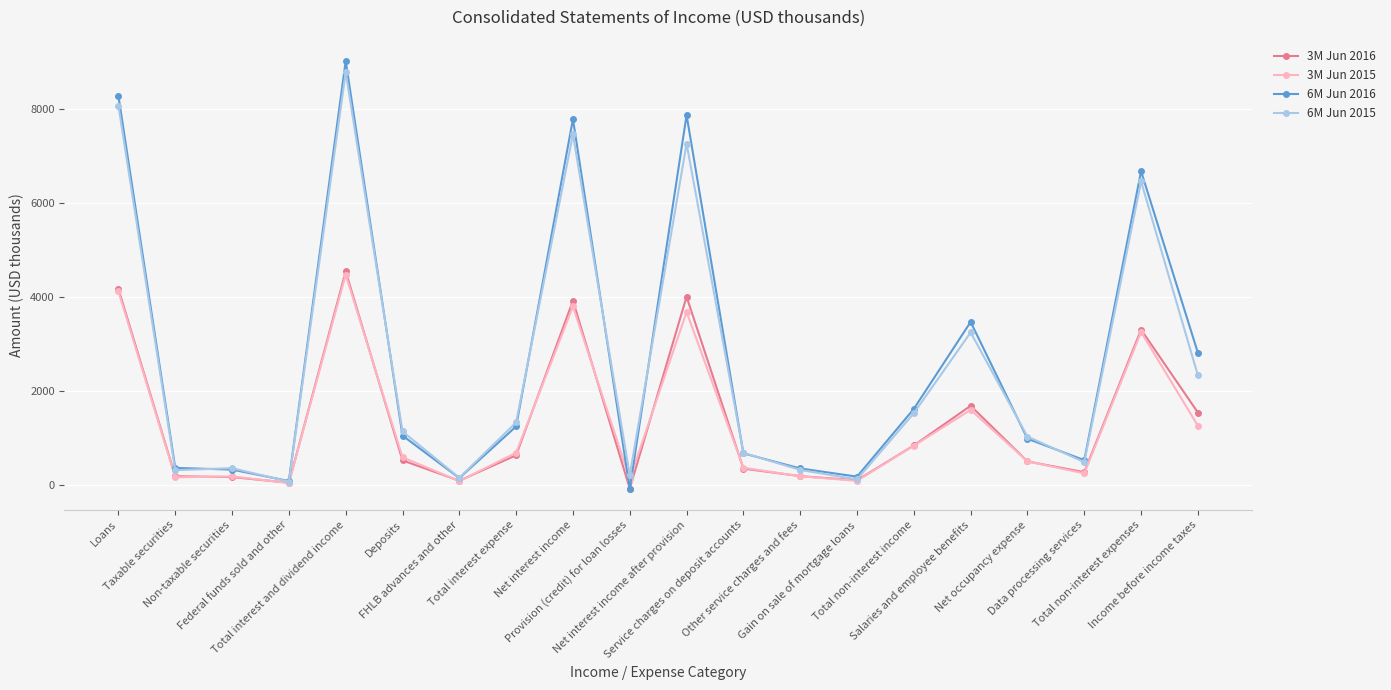

Does the chart display data point markers on the line(s)?

Yes